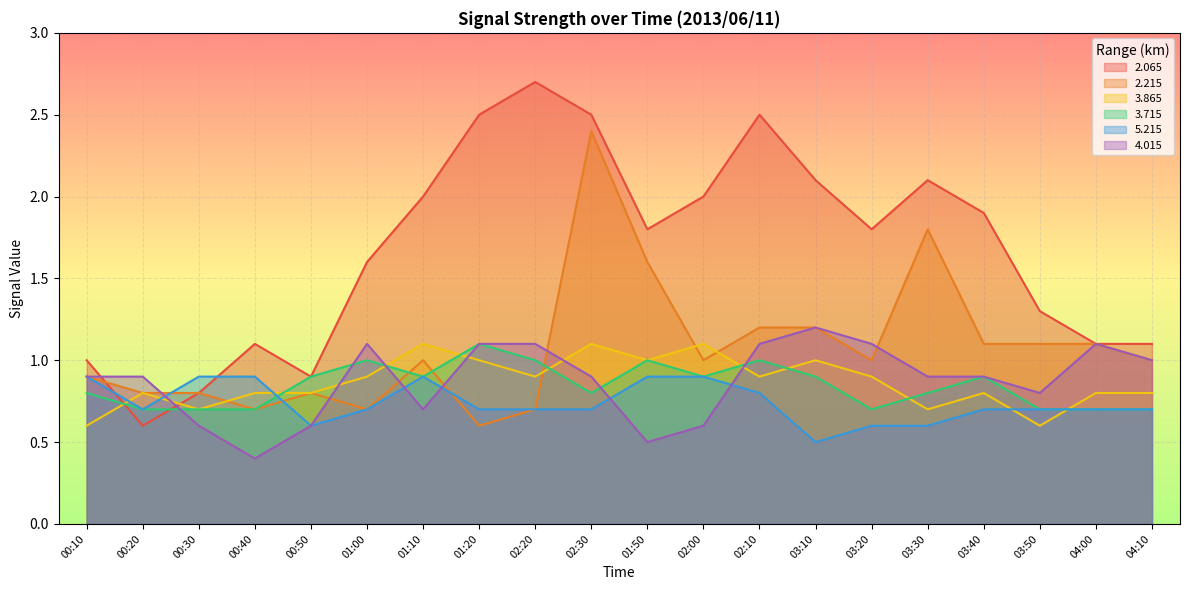

Where is the first local minimum for 2.215?

00:40